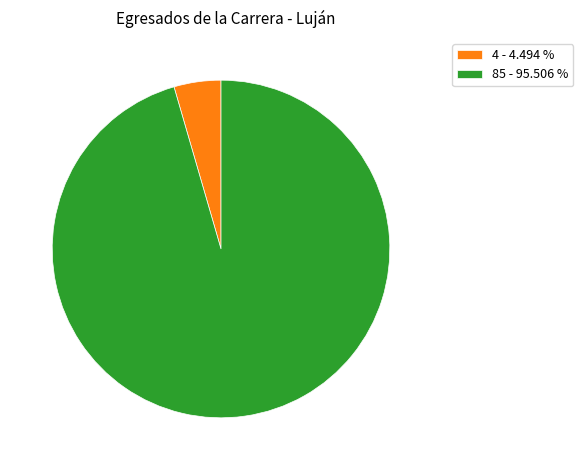

Between 85 - 95.506 % and 4 - 4.494 %, which is larger?

85 - 95.506 %